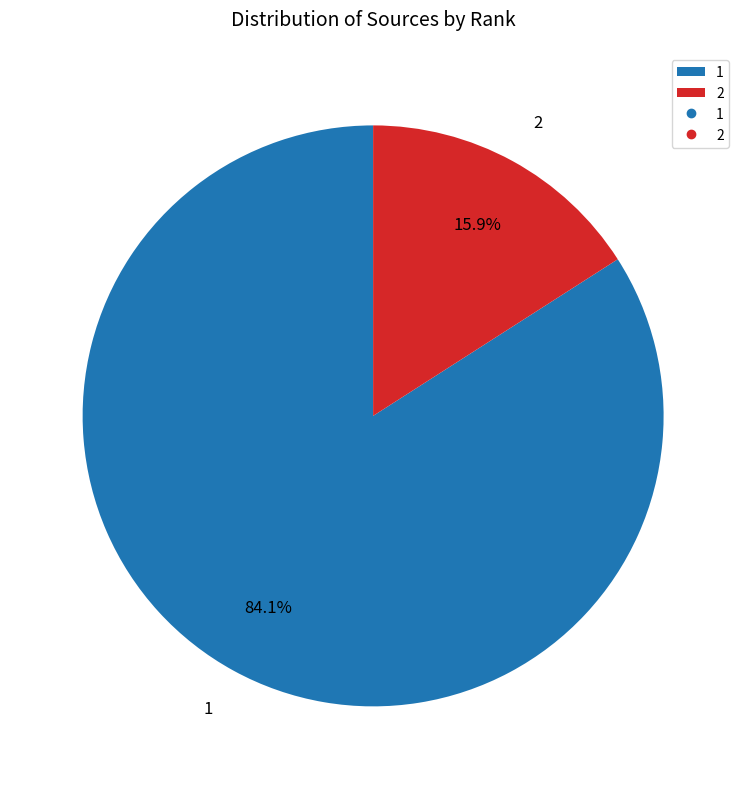

What is the largest slice in the pie chart?

1